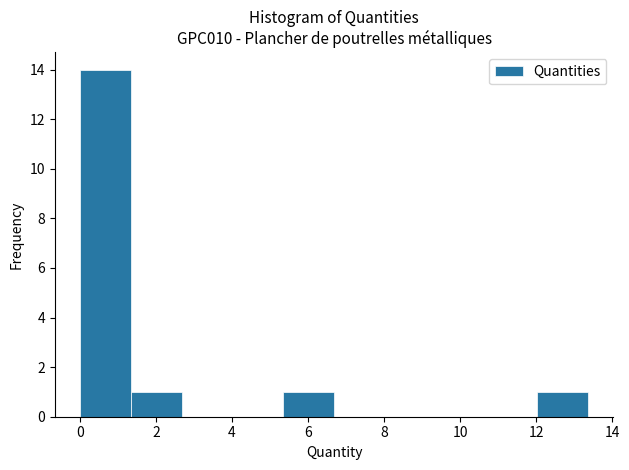

Reading left to right, list every bar in this chart as the range it spans on the x-axis followed by its height. Neither the bar edges nor the heights are printed on the chart, so give them approximately, as read against the axes.

0.0 to 1.4: 14
1.4 to 2.6: 1
2.6 to 4.0: 0
4.0 to 5.4: 0
5.4 to 6.6: 1
6.6 to 8.0: 0
8.0 to 9.4: 0
9.4 to 10.6: 0
10.6 to 12.0: 0
12.0 to 13.4: 1